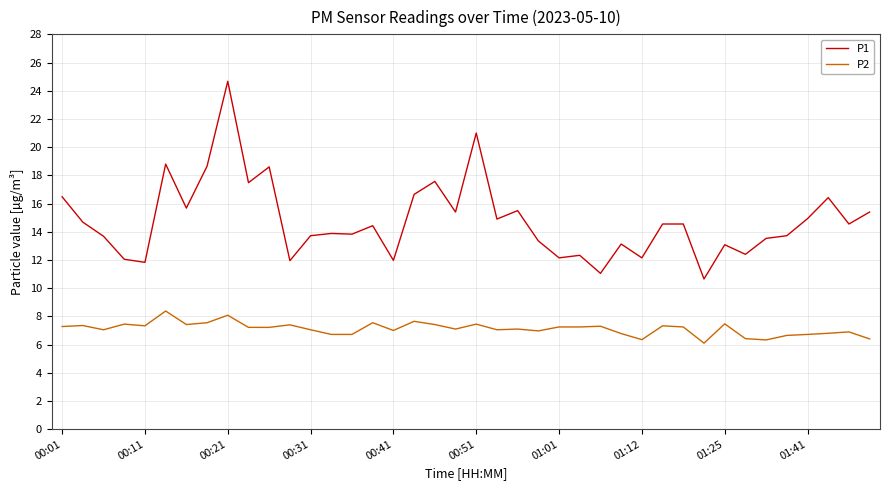

Rank the series by their maximum value, from highest to lowest.

P1, P2